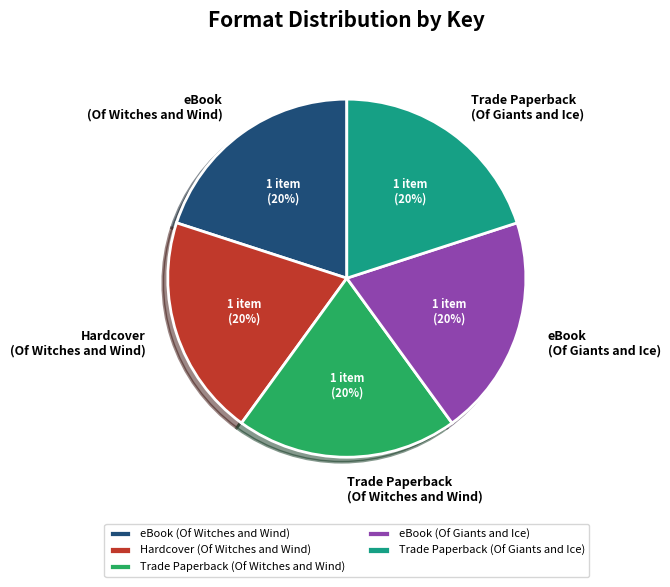

Do Hardcover (Of Witches and Wind) and eBook (Of Witches and Wind) together represent more than half of the pie?

No